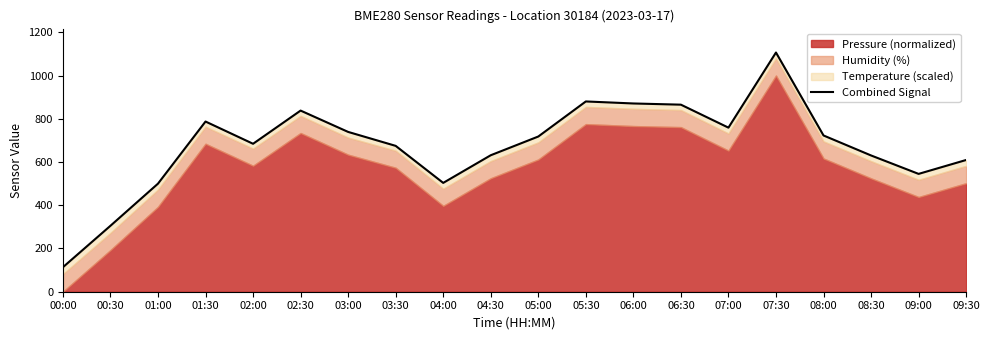

What is the difference between the second highest and second lowest values?

575.2